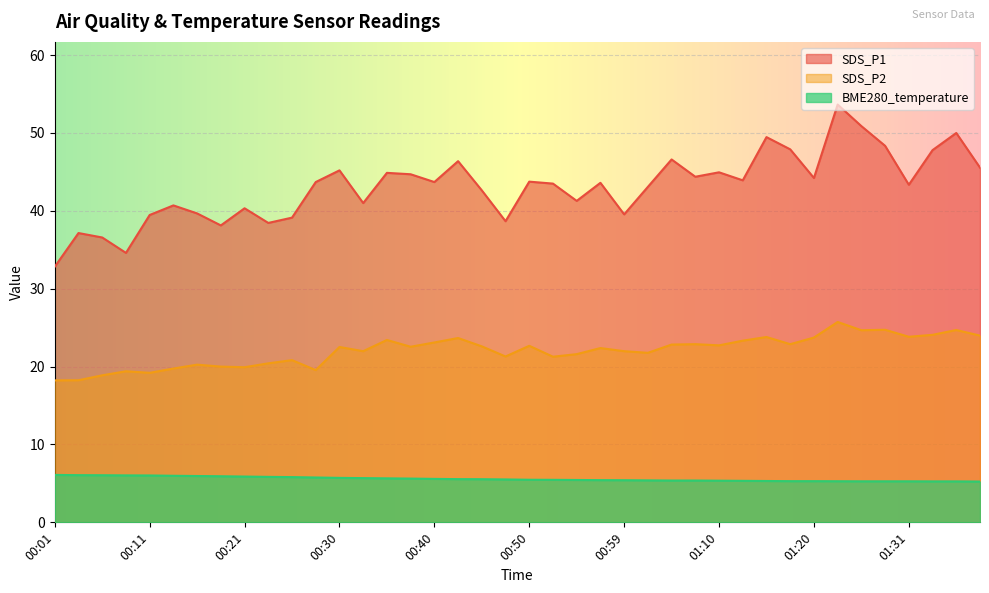

What is the average value of the SDS_P2 series?

22.0